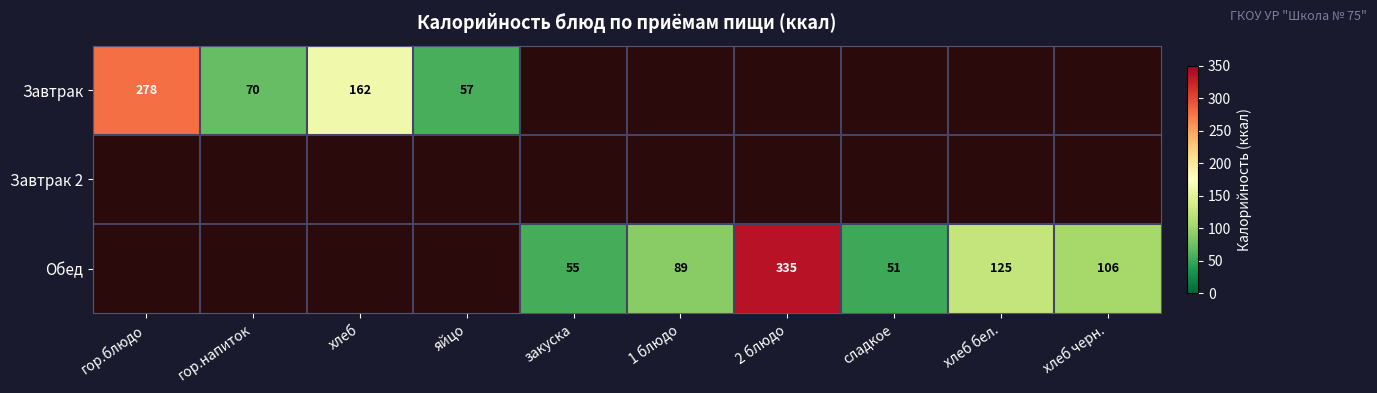

True or false: Завтрак has a value of 218 at хлеб.

False